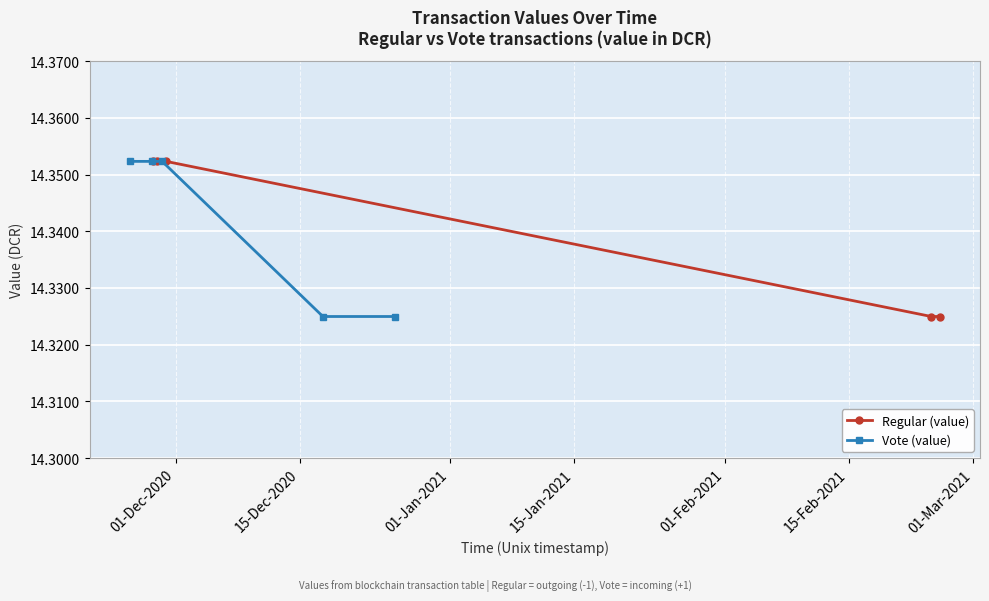

Is the value of Regular (value) at 01-Jan-2021 greater than the value of Vote (value) at 15-Jan-2021?

Yes